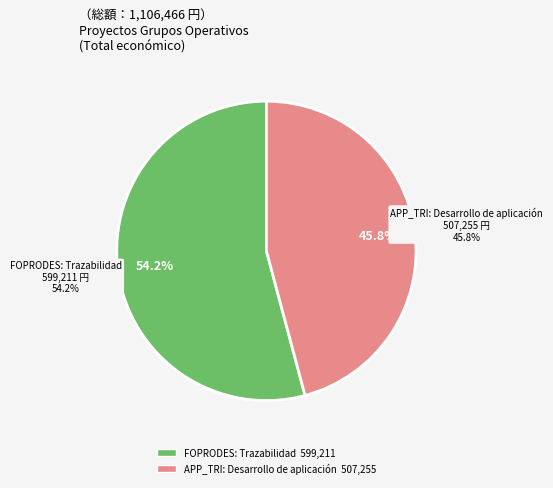

What percentage is NOT represented by APP_TRI: Desarrollo de aplicación?

54.2%